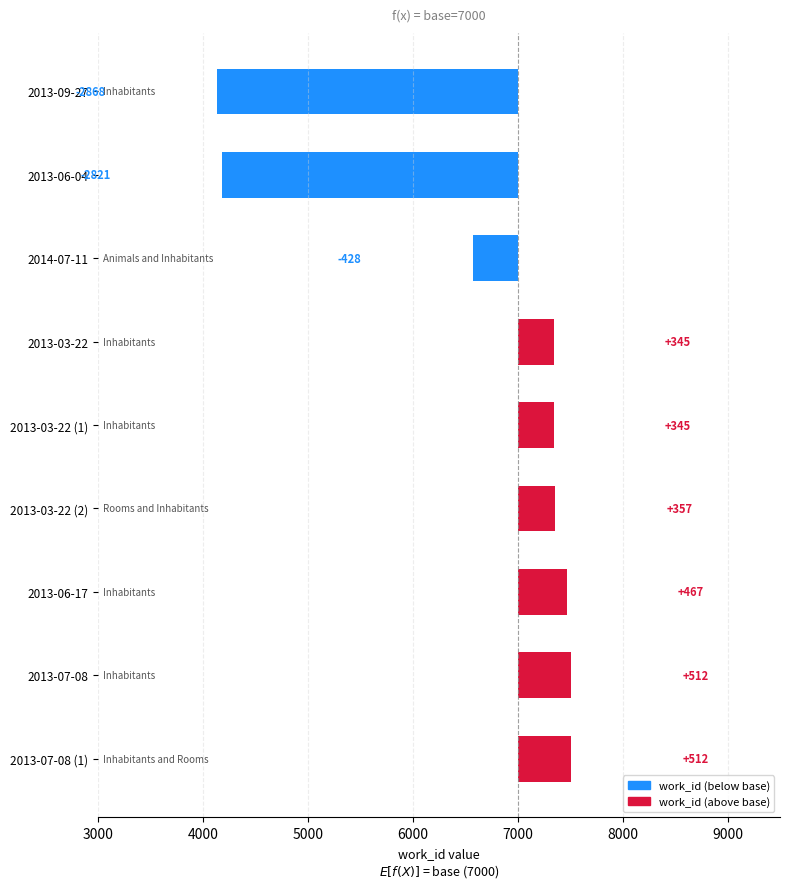

What is the greatest value displayed?

512